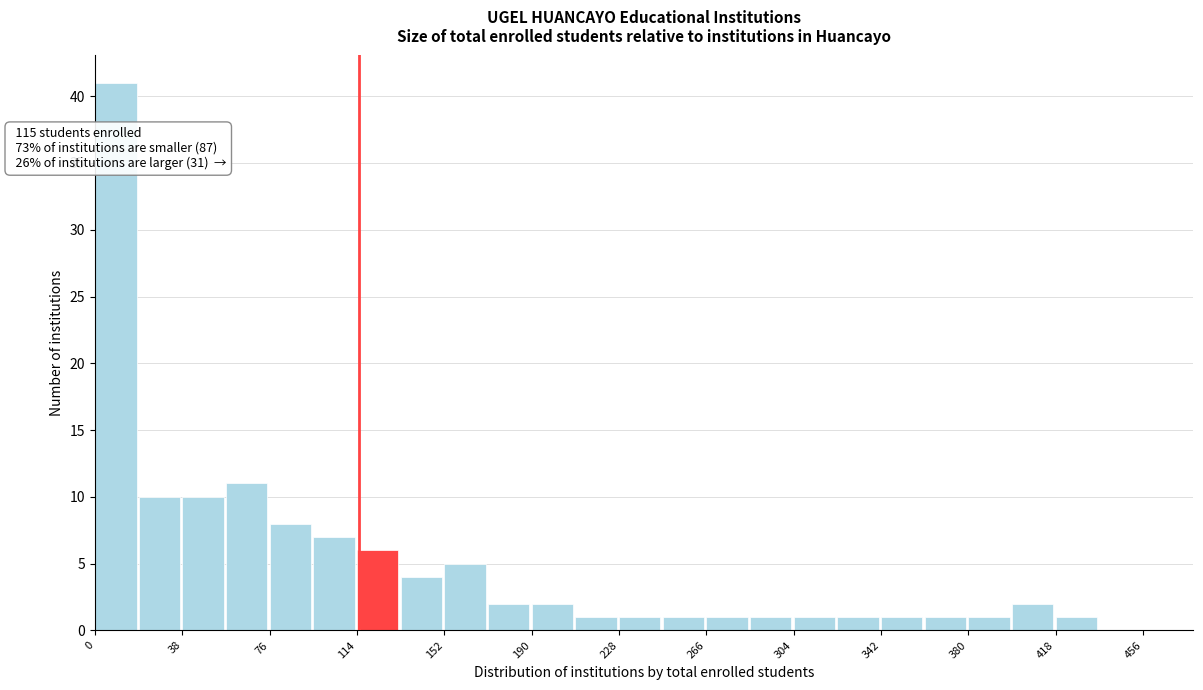

Read against the x-axis, roughly where is the centre of the tallest bar?

10